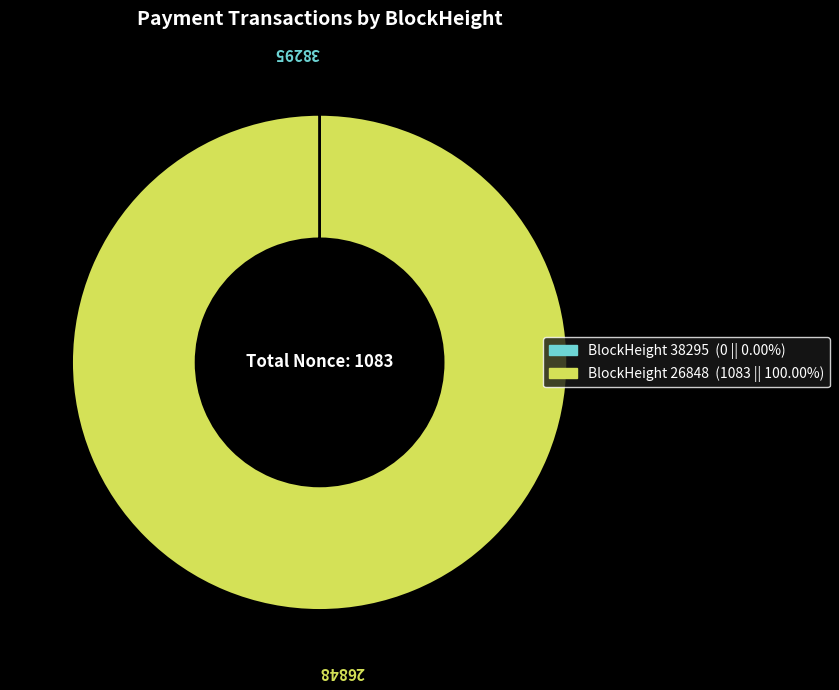

Is there any slice that represents more than half of the pie?

Yes